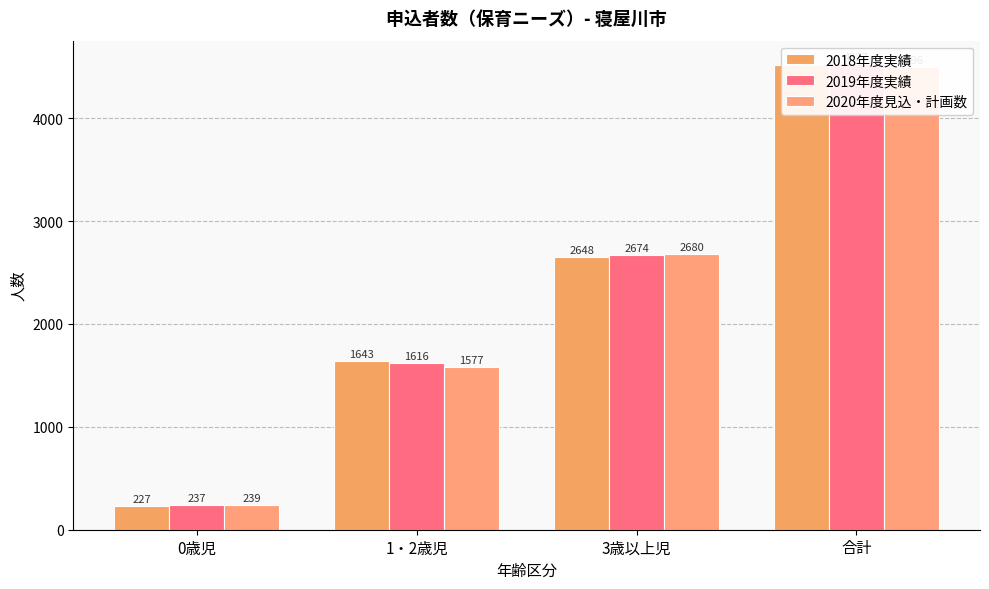

Reading right to left, what are all the values shown in this chart?

2018年度実績: 合計=4518	3歳以上児=2648	1・2歳児=1643	0歳児=227
2019年度実績: 合計=4527	3歳以上児=2674	1・2歳児=1616	0歳児=237
2020年度見込・計画数: 合計=4496	3歳以上児=2680	1・2歳児=1577	0歳児=239